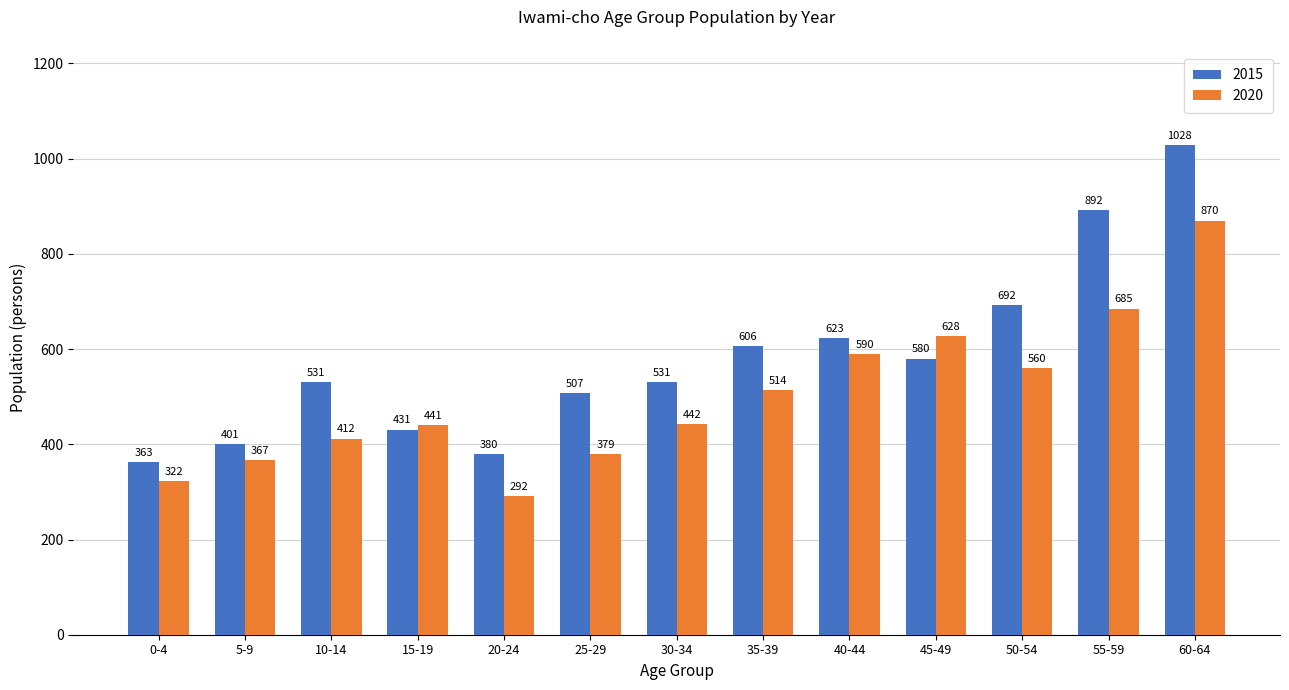

Rank the series by their maximum value, from lowest to highest.

2020, 2015